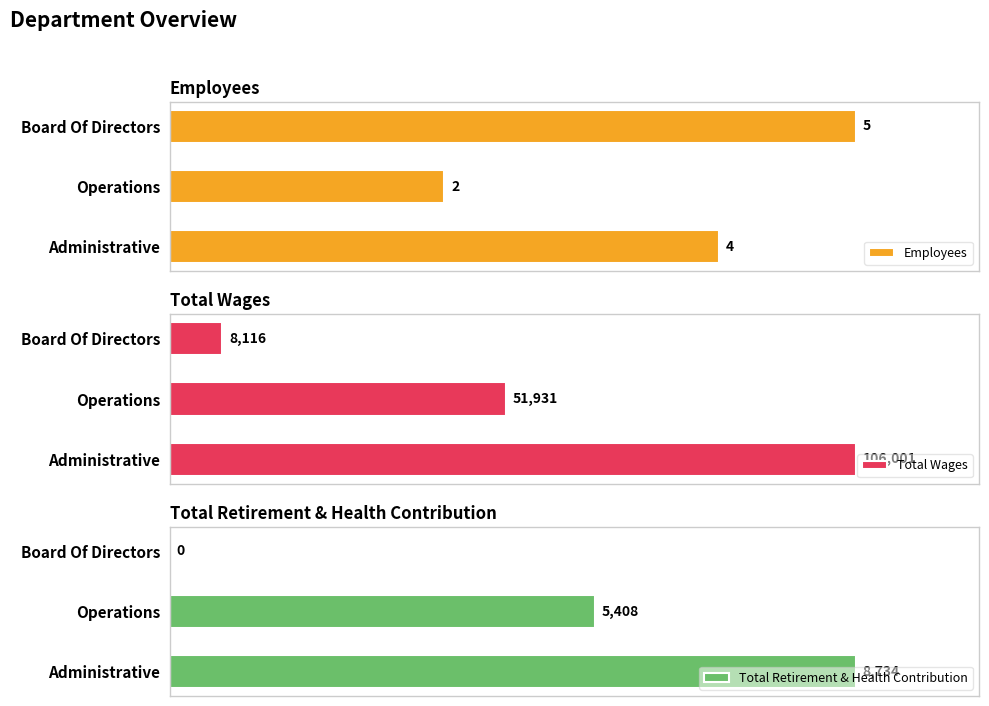

Which series has the largest total across all categories?

Total Wages